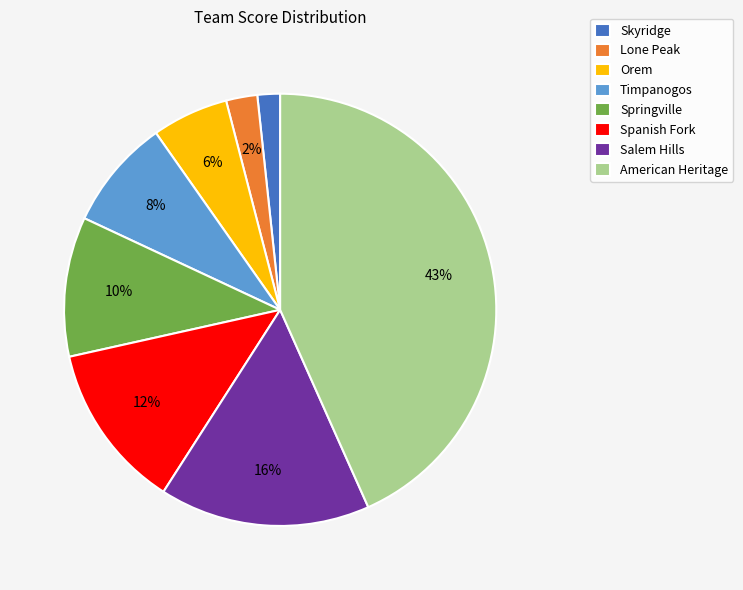

Which has a higher value, Spanish Fork or Timpanogos?

Spanish Fork